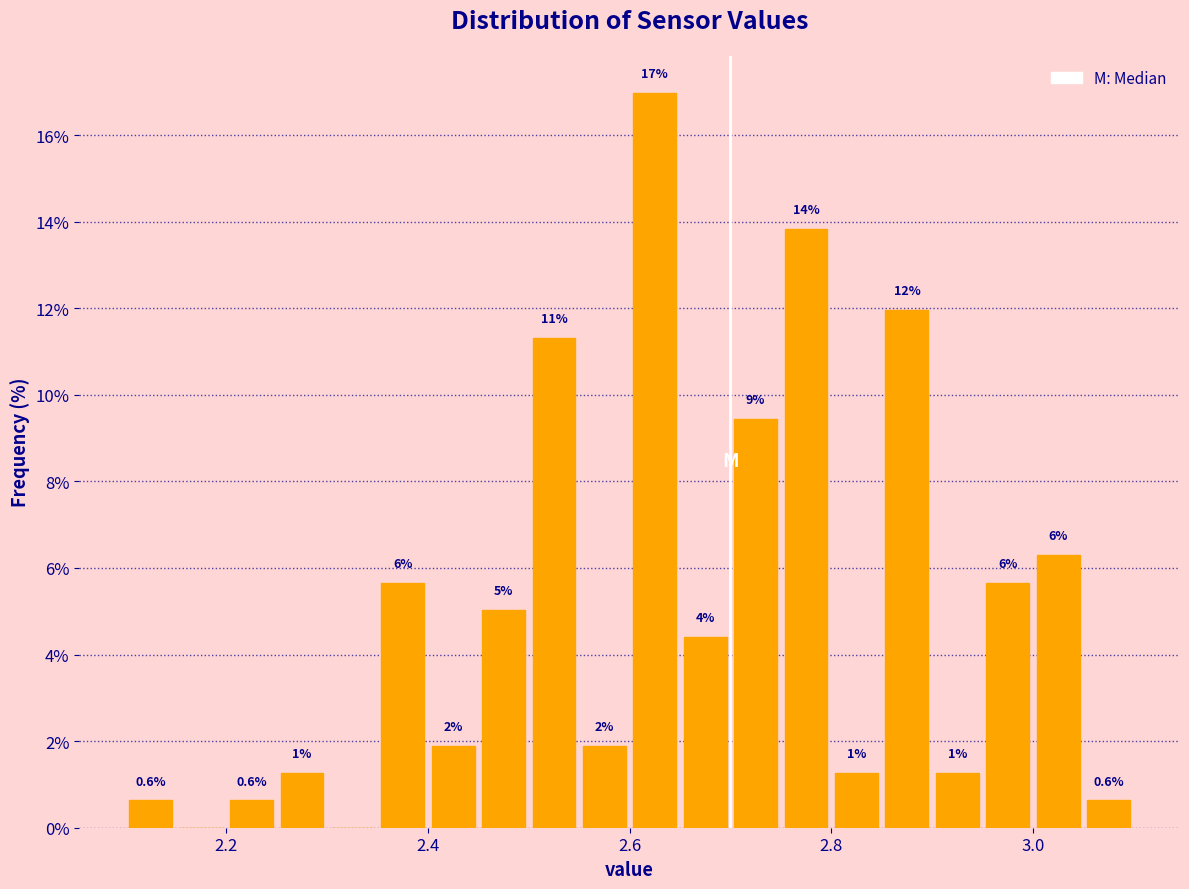

Around what value on the x-axis is the tallest bar? Give the approximate position of its centre, as read against the axis.

2.62